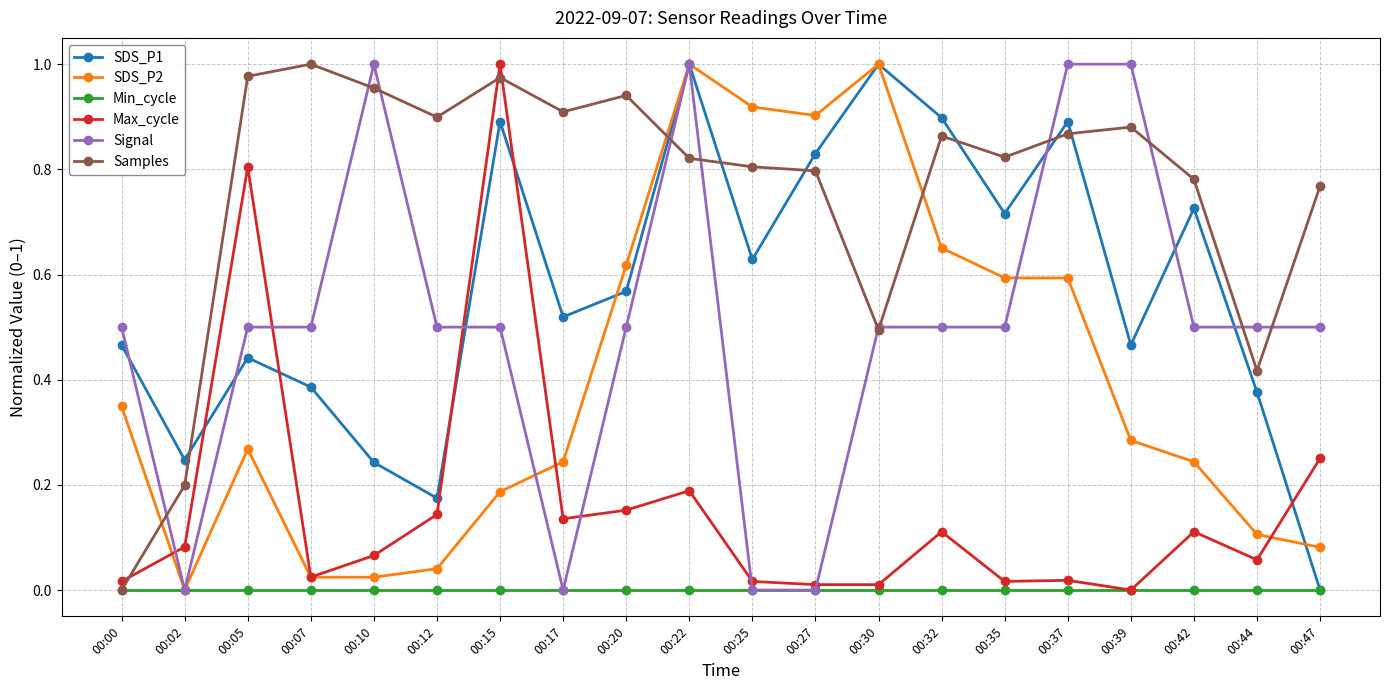

The value of SDS_P2 at 00:12 is 0.0. True or false?

True